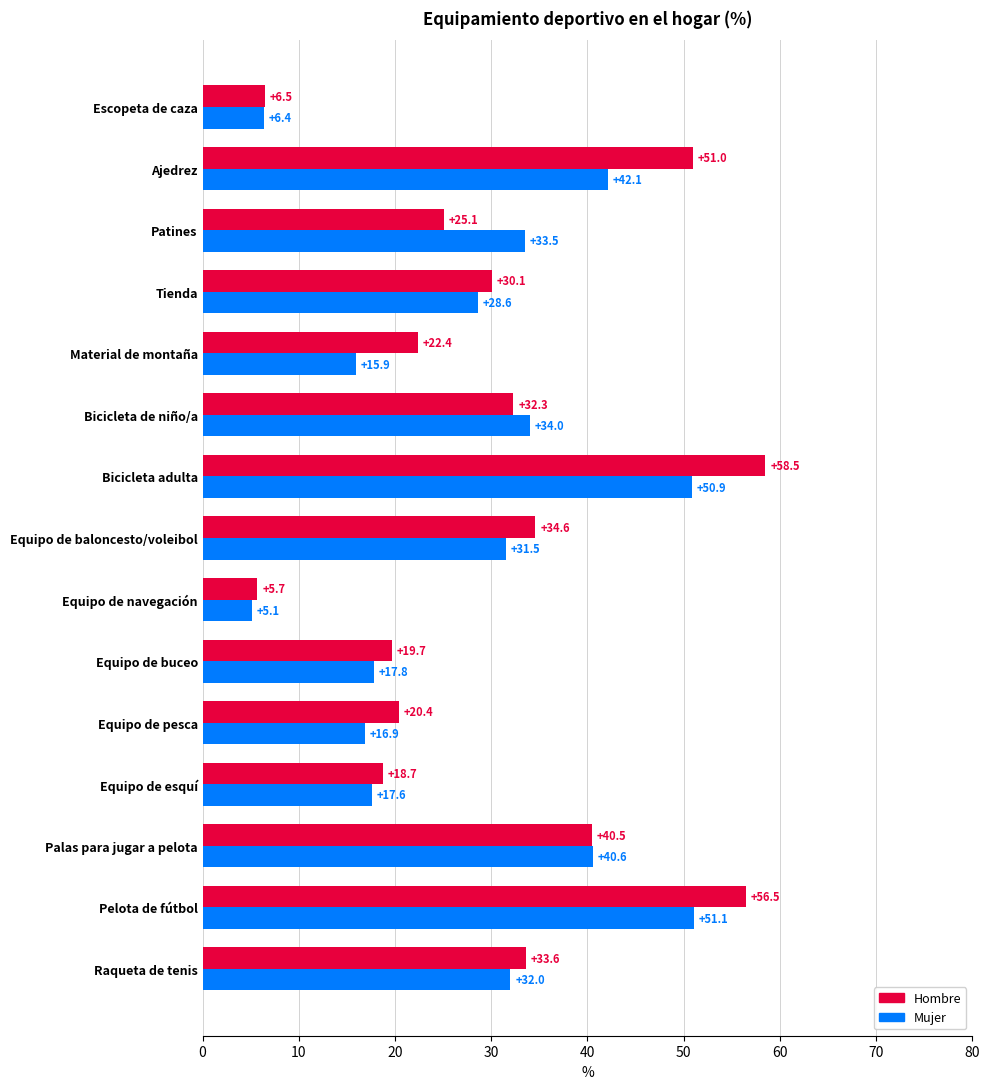

Which series has the widest spread of values?

Hombre